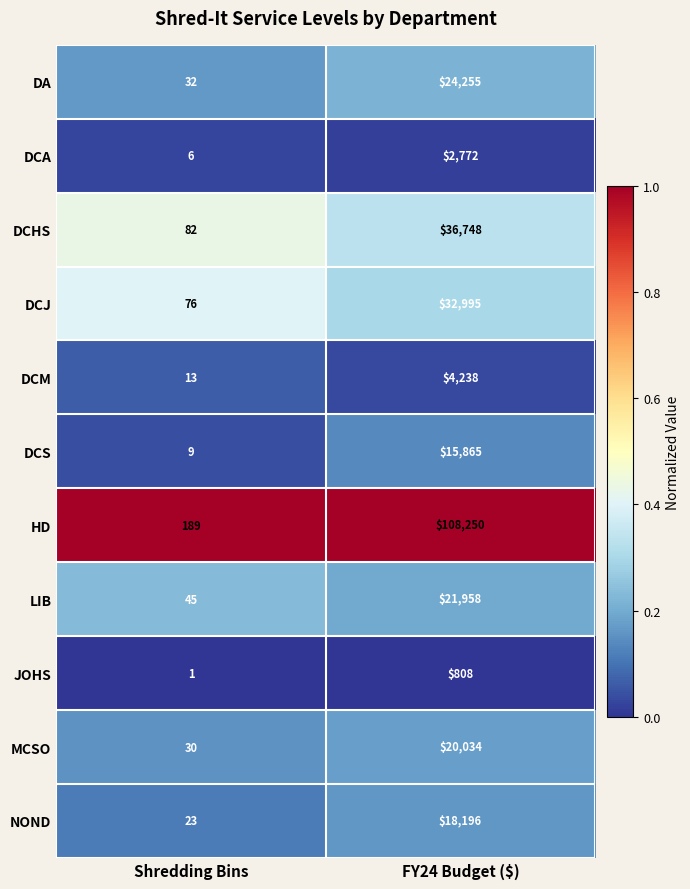

What is the maximum value shown in the chart?

108250